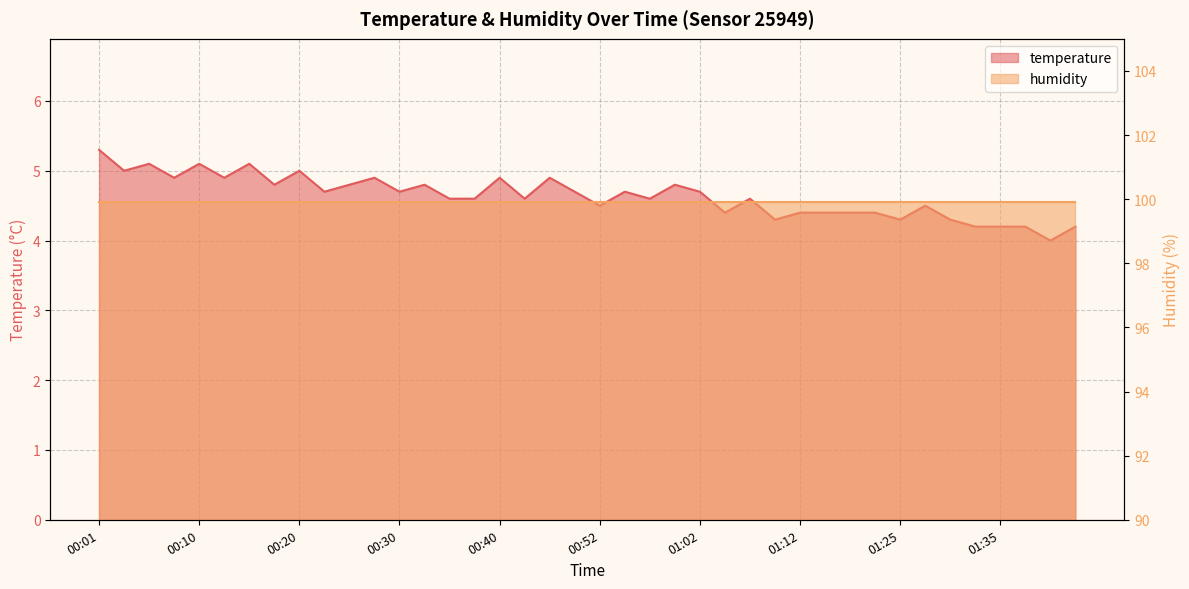

How many values exceed 4?

39